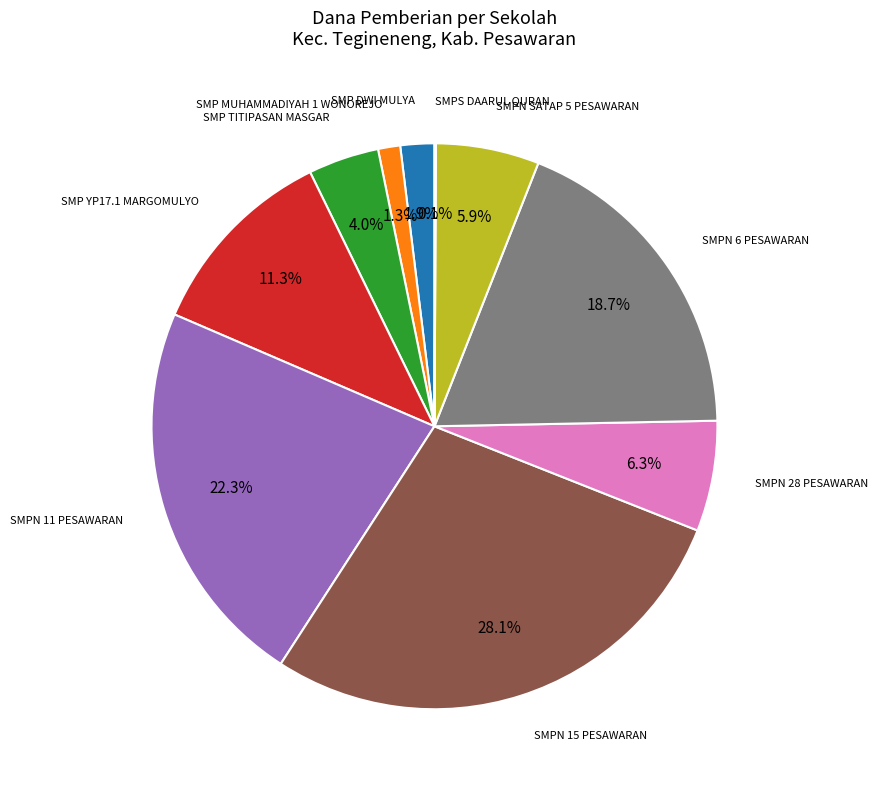

Approximately how many times larger is the value at SMPN 28 PESAWARAN compared to SMP DWI MULYA?

3.3